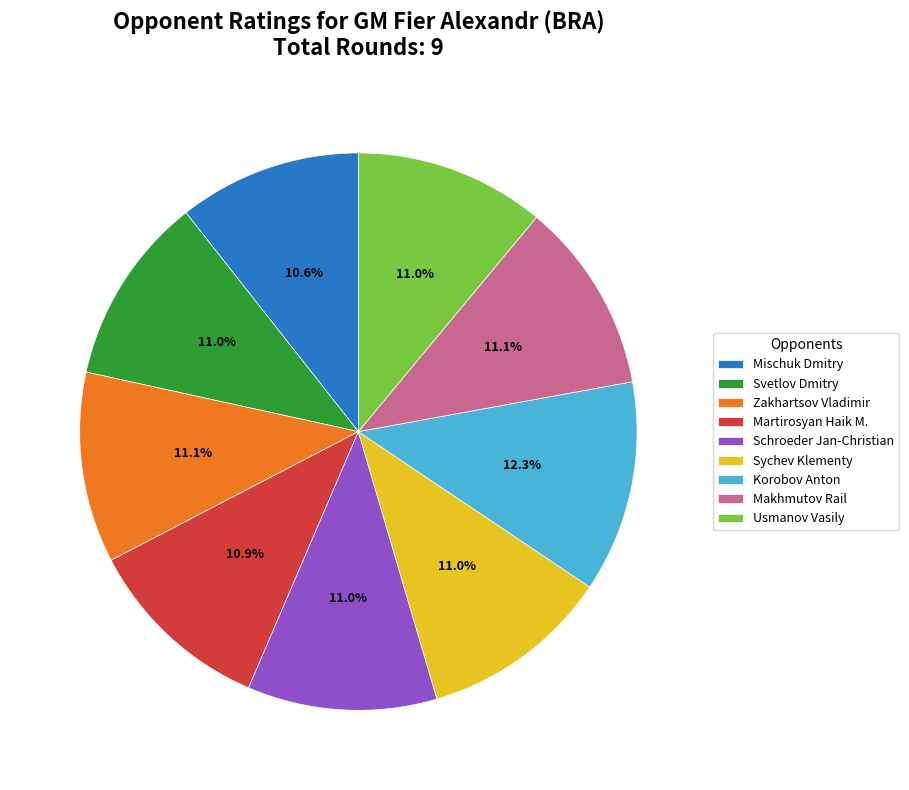

Which category has the biggest portion of the pie?

Korobov Anton